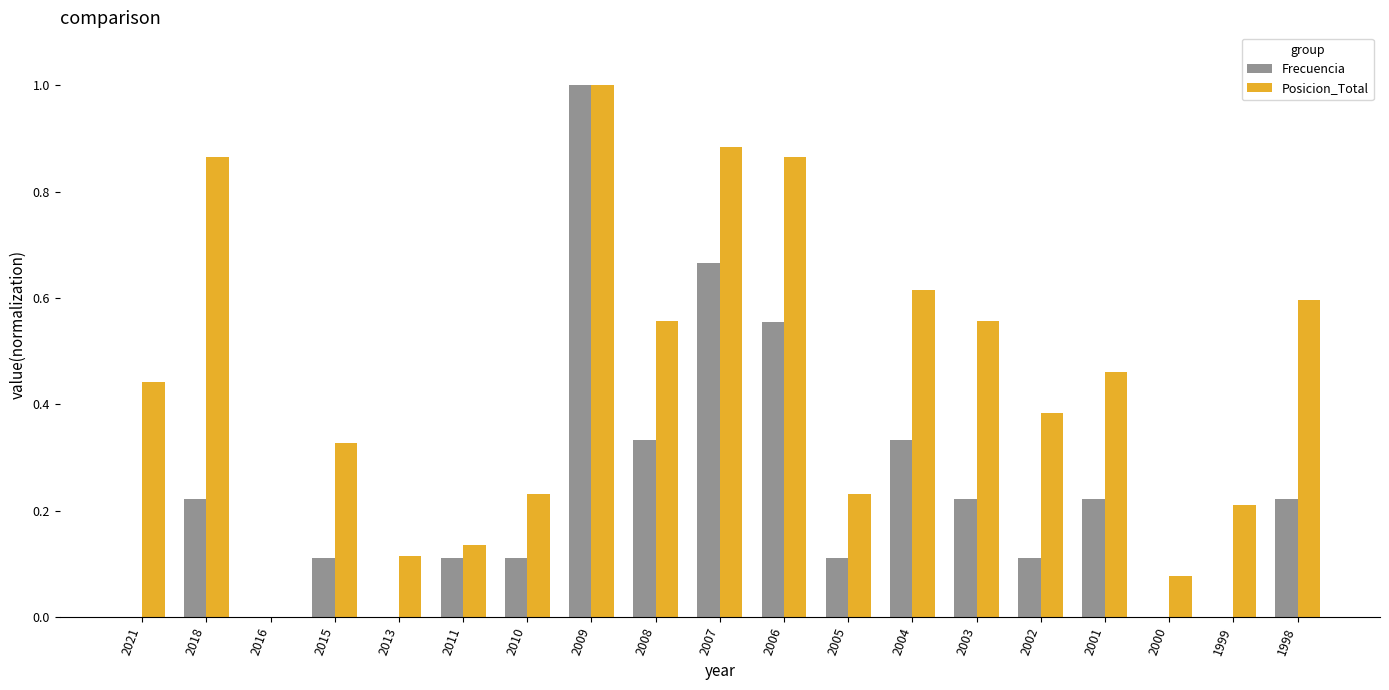

How many series are shown in this chart?

2